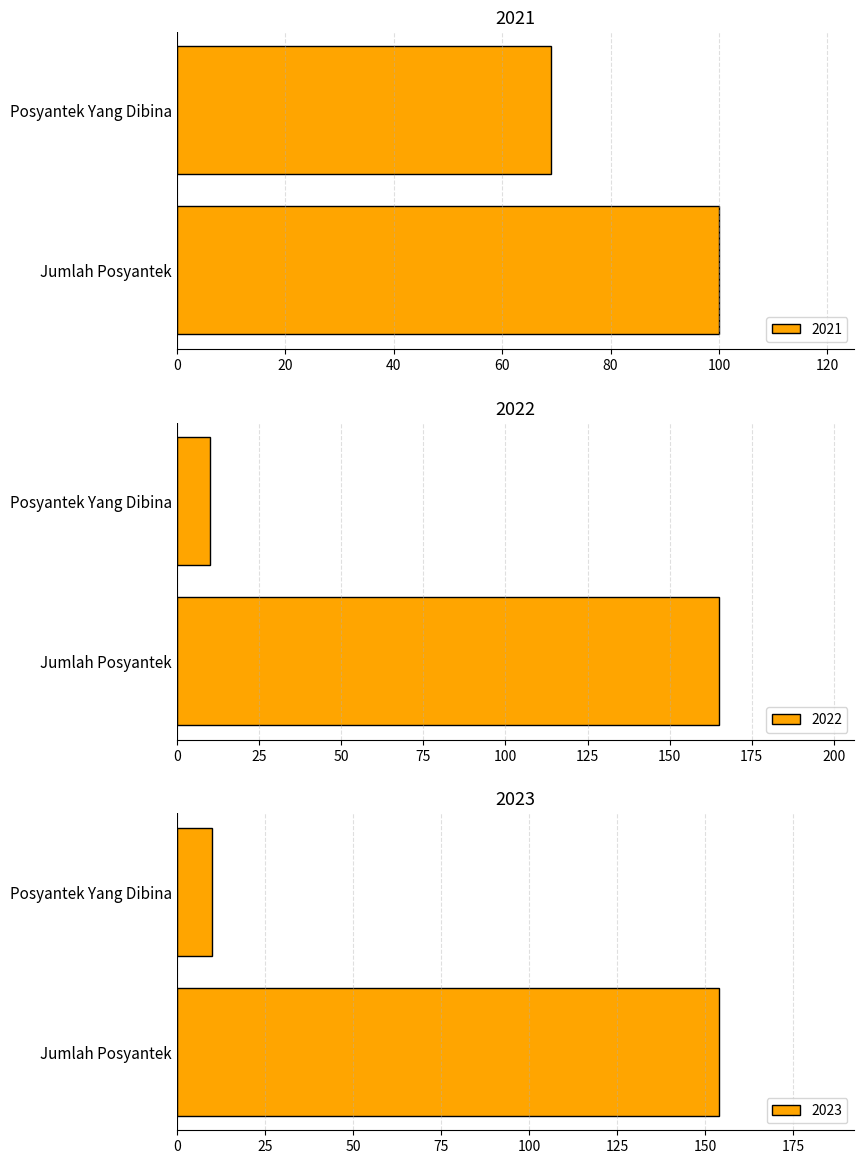

The 2023 series shows 10 at Posyantek Yang Dibina. True or false?

True